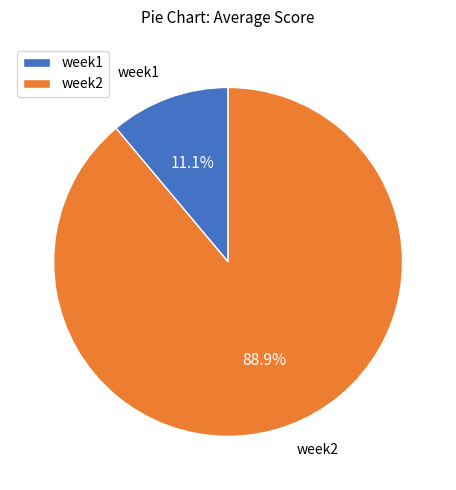

True or false: week2 accounts for 99% of the total.

False